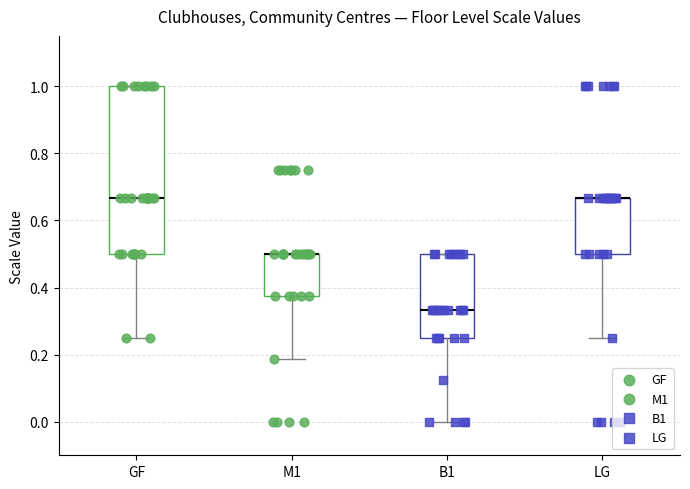

Which box is the tallest, from its lower edge to its upper edge?

GF